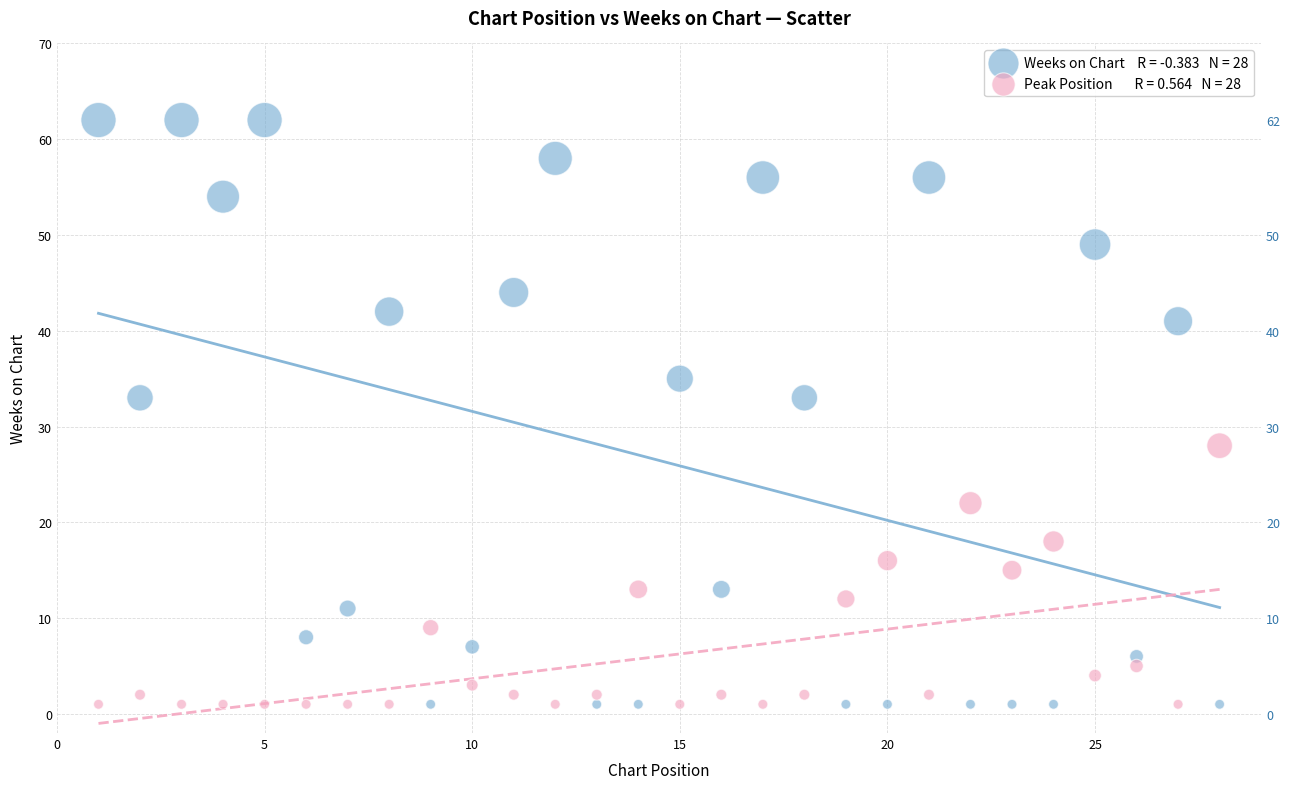

Across all data points, what is the range of Y values (max minus min)?

61